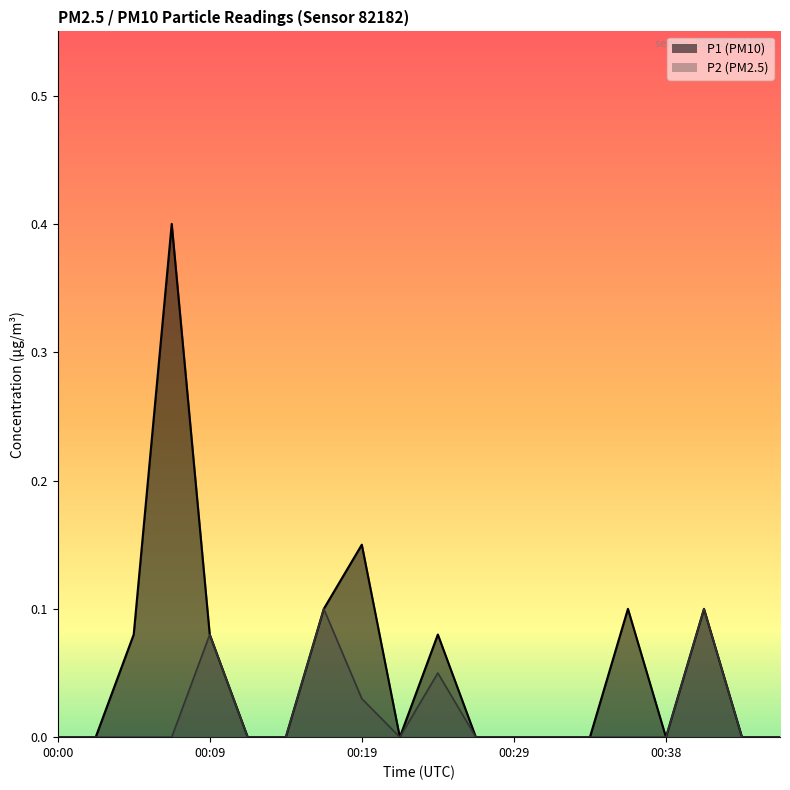

What is the difference between the P1 values at 00:46 and 00:09?

0.1